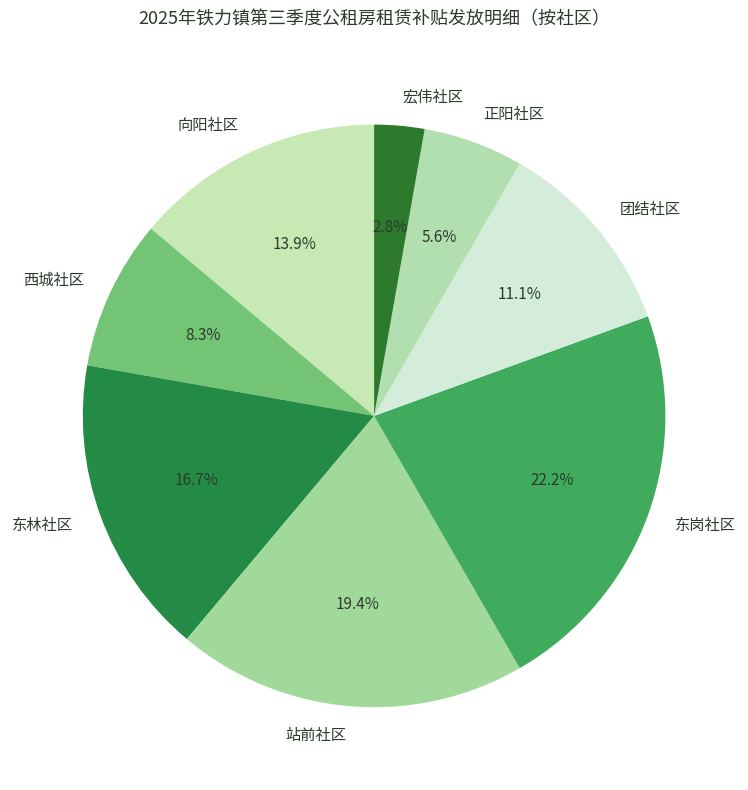

To the nearest percent, what is the average slice percentage?

12%